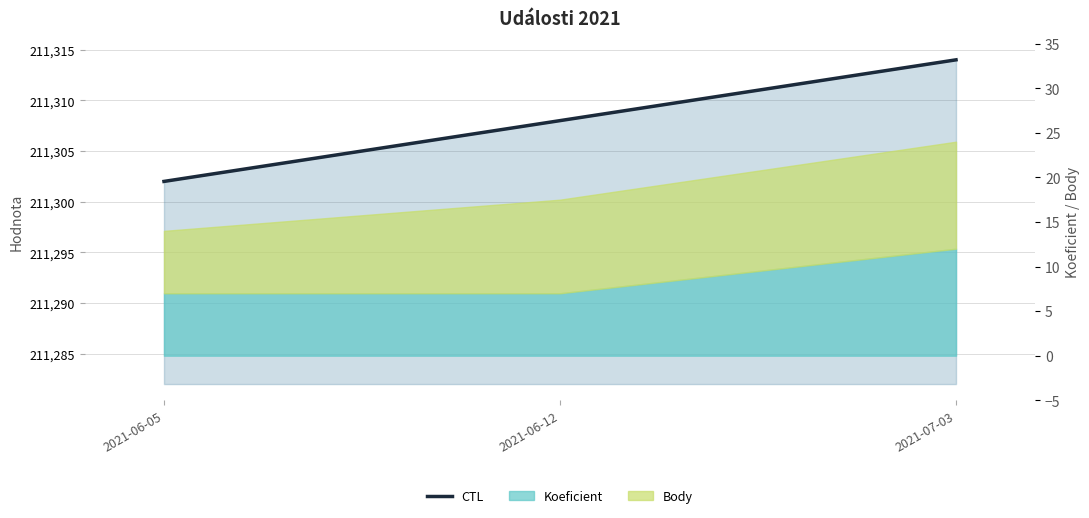

What is the difference between the second highest and minimum values?

6